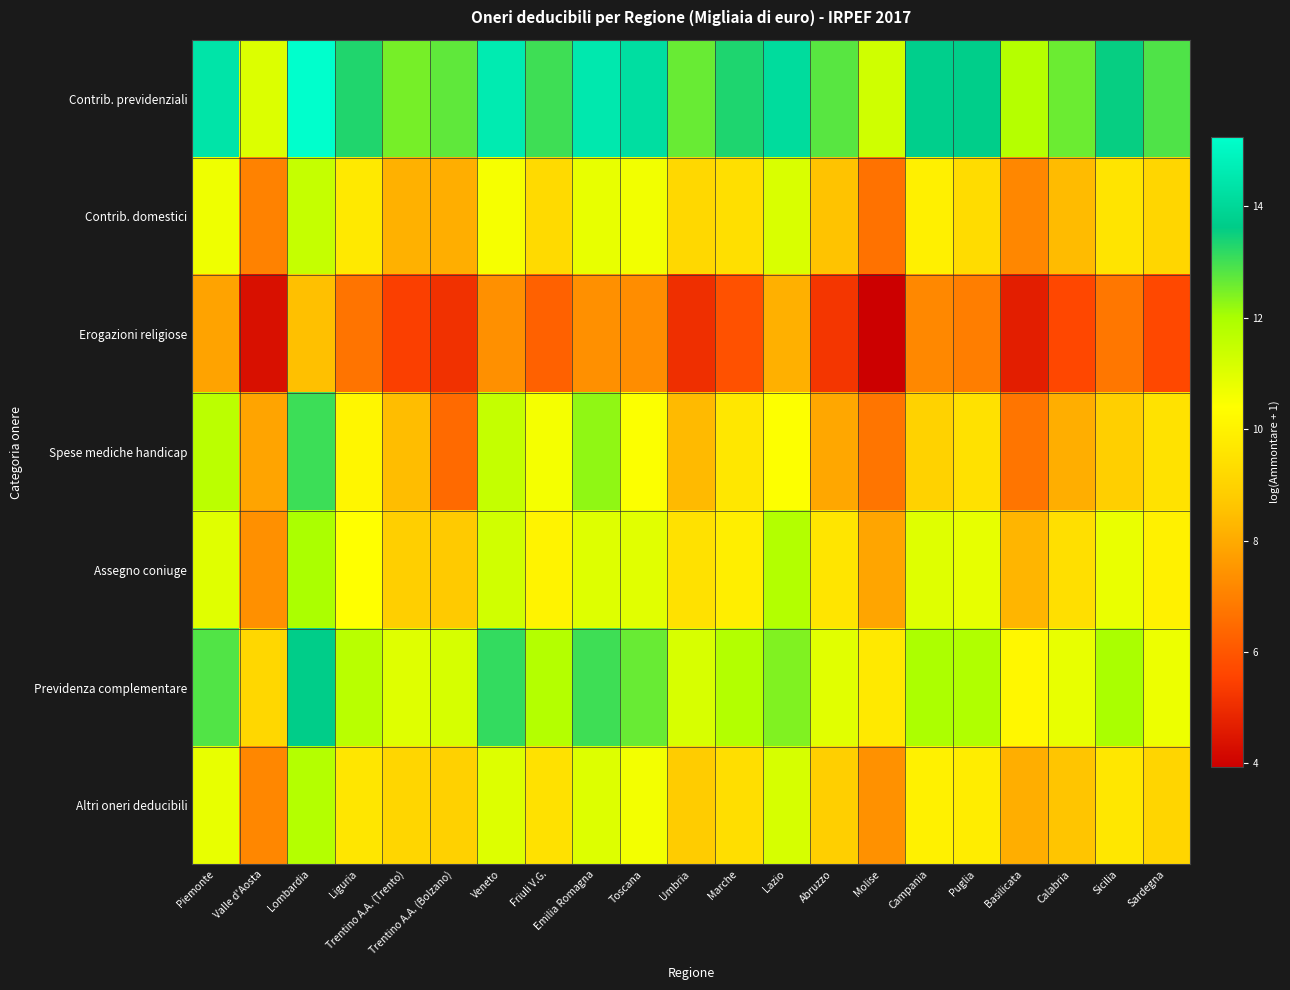

Reading left to right, transcribe all the data shown in this chart.

Contrib. previdenziali: Piemonte=14.4	Valle d'Aosta=11.1	Lombardia=15.2	Liguria=13.3	Trentino A.A. (Trento)=12.5	Trentino A.A. (Bolzano)=12.7	Veneto=14.6	Friuli V.G.=13.0	Emilia Romagna=14.5	Toscana=14.2	Umbria=12.6	Marche=13.3	Lazio=14.1	Abruzzo=12.8	Molise=11.3	Campania=13.7	Puglia=13.7	Basilicata=11.8	Calabria=12.6	Sicilia=13.6	Sardegna=12.9
Contrib. domestici: Piemonte=10.7	Valle d'Aosta=7.0	Lombardia=11.5	Liguria=9.7	Trentino A.A. (Trento)=8.2	Trentino A.A. (Bolzano)=8.1	Veneto=10.6	Friuli V.G.=9.2	Emilia Romagna=10.8	Toscana=10.6	Umbria=9.2	Marche=9.4	Lazio=11.1	Abruzzo=8.6	Molise=6.7	Campania=9.9	Puglia=9.3	Basilicata=7.1	Calabria=8.4	Sicilia=9.6	Sardegna=9.1
Erogazioni religiose: Piemonte=7.8	Valle d'Aosta=4.3	Lombardia=8.5	Liguria=6.7	Trentino A.A. (Trento)=5.5	Trentino A.A. (Bolzano)=5.1	Veneto=7.4	Friuli V.G.=6.3	Emilia Romagna=7.4	Toscana=7.3	Umbria=5.1	Marche=5.9	Lazio=8.1	Abruzzo=5.2	Molise=3.9	Campania=7.2	Puglia=7.0	Basilicata=4.7	Calabria=5.7	Sicilia=6.8	Sardegna=5.7
Spese mediche handicap: Piemonte=11.7	Valle d'Aosta=7.8	Lombardia=13.1	Liguria=10.1	Trentino A.A. (Trento)=8.4	Trentino A.A. (Bolzano)=6.5	Veneto=11.5	Friuli V.G.=10.6	Emilia Romagna=12.3	Toscana=10.4	Umbria=8.4	Marche=9.7	Lazio=10.4	Abruzzo=7.9	Molise=6.7	Campania=9.0	Puglia=9.5	Basilicata=6.7	Calabria=8.1	Sicilia=8.9	Sardegna=9.5
Assegno coniuge: Piemonte=11.0	Valle d'Aosta=7.4	Lombardia=12.0	Liguria=10.4	Trentino A.A. (Trento)=8.9	Trentino A.A. (Bolzano)=8.7	Veneto=11.3	Friuli V.G.=10.0	Emilia Romagna=11.0	Toscana=10.9	Umbria=9.5	Marche=9.9	Lazio=11.8	Abruzzo=9.6	Molise=7.9	Campania=11.0	Puglia=10.8	Basilicata=8.2	Calabria=9.4	Sicilia=10.8	Sardegna=10.0
Previdenza complementare: Piemonte=12.8	Valle d'Aosta=9.2	Lombardia=13.7	Liguria=11.7	Trentino A.A. (Trento)=11.0	Trentino A.A. (Bolzano)=11.2	Veneto=13.1	Friuli V.G.=11.8	Emilia Romagna=13.0	Toscana=12.6	Umbria=11.1	Marche=11.8	Lazio=12.4	Abruzzo=10.9	Molise=9.7	Campania=12.0	Puglia=11.9	Basilicata=10.1	Calabria=10.8	Sicilia=12.0	Sardegna=10.7
Altri oneri deducibili: Piemonte=10.8	Valle d'Aosta=7.1	Lombardia=11.8	Liguria=9.6	Trentino A.A. (Trento)=9.1	Trentino A.A. (Bolzano)=9.0	Veneto=11.0	Friuli V.G.=9.5	Emilia Romagna=11.0	Toscana=10.6	Umbria=8.8	Marche=9.4	Lazio=11.2	Abruzzo=8.9	Molise=7.4	Campania=10.0	Puglia=9.8	Basilicata=8.1	Calabria=8.6	Sicilia=9.6	Sardegna=9.1